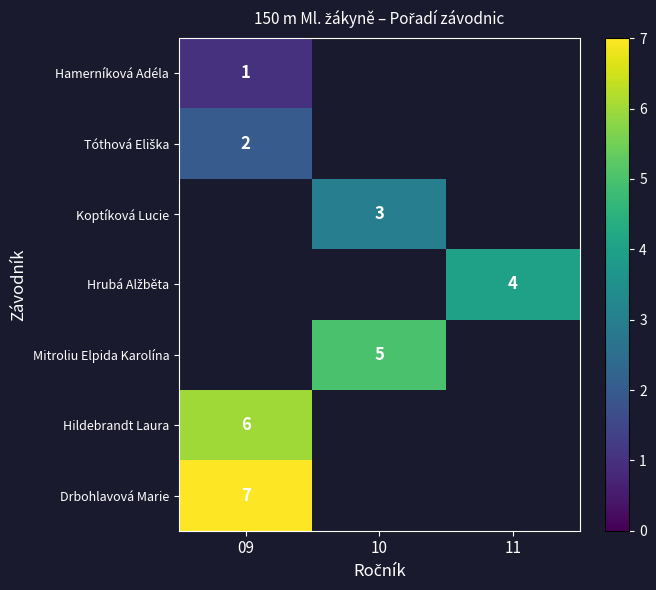

The value of Drbohlavová Marie at 09 is 7. True or false?

True